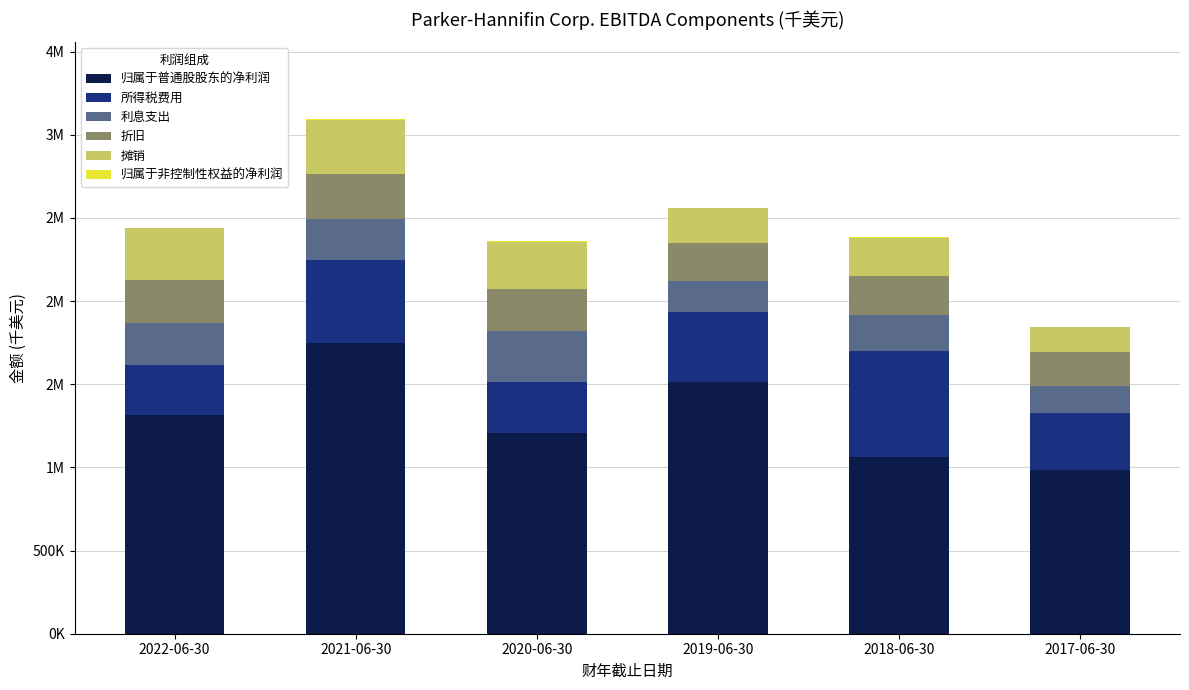

Are the bars grouped side by side (vs. stacked)?

No